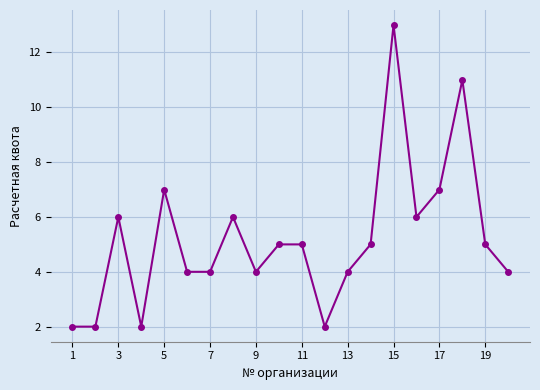

Reading left to right, list all the values displayed in this chart.

2	2	6	2	7	4	4	6	4	5	5	2	4	5	13	6	7	11	5	4